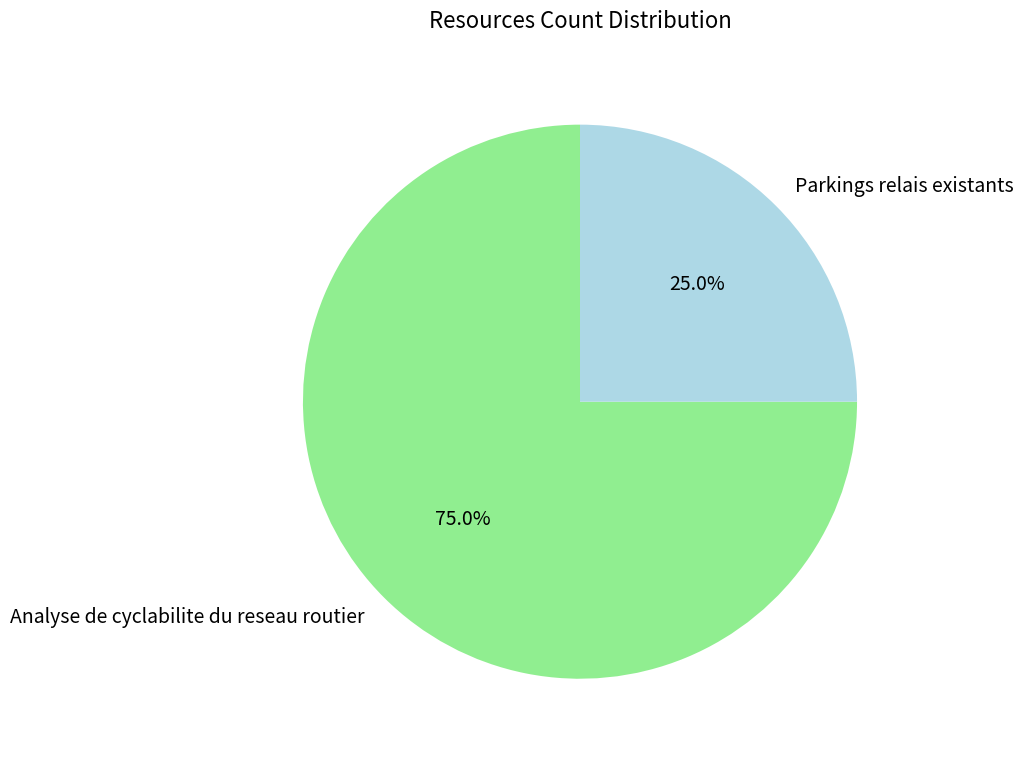

Which category has the smallest portion of the pie?

Parkings relais existants